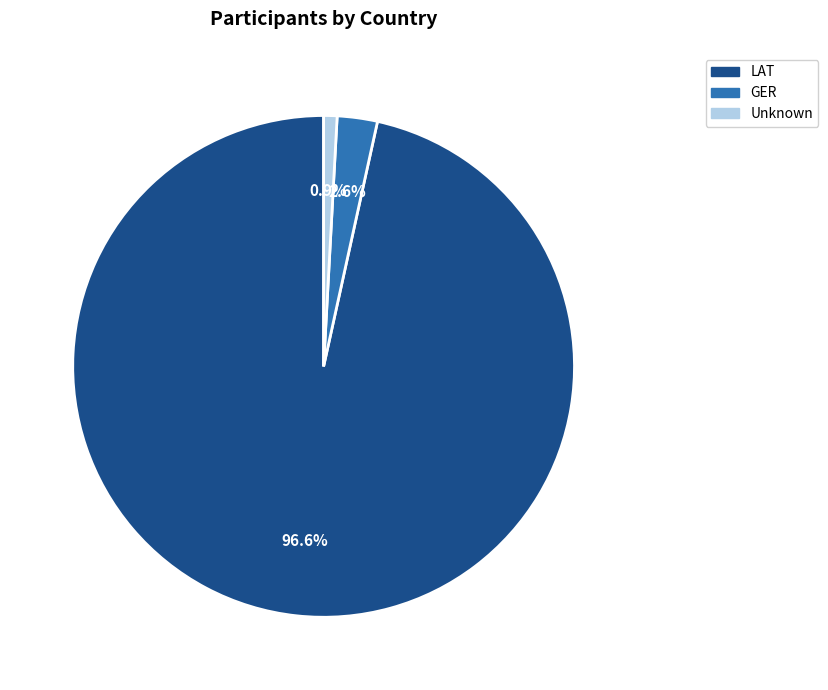

Is there a majority slice in this chart?

Yes